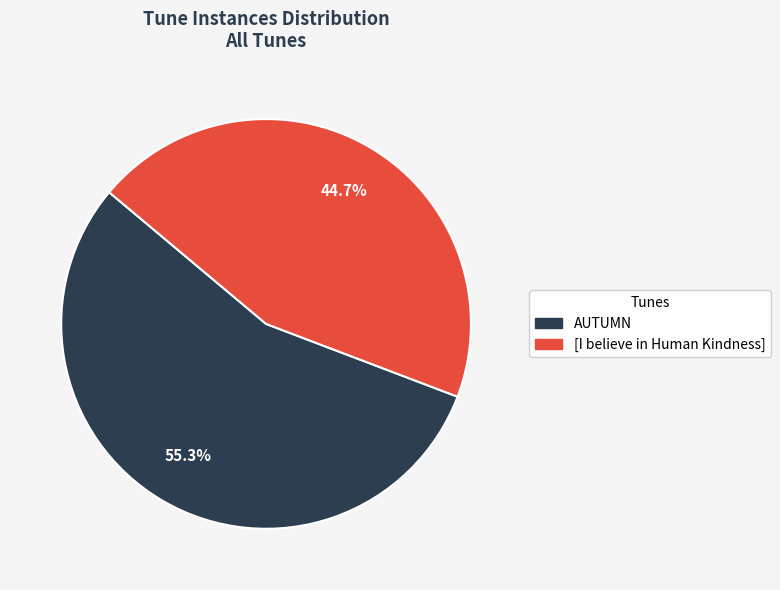

Rank the categories by value from lowest to highest.

[I believe in Human Kindness], AUTUMN